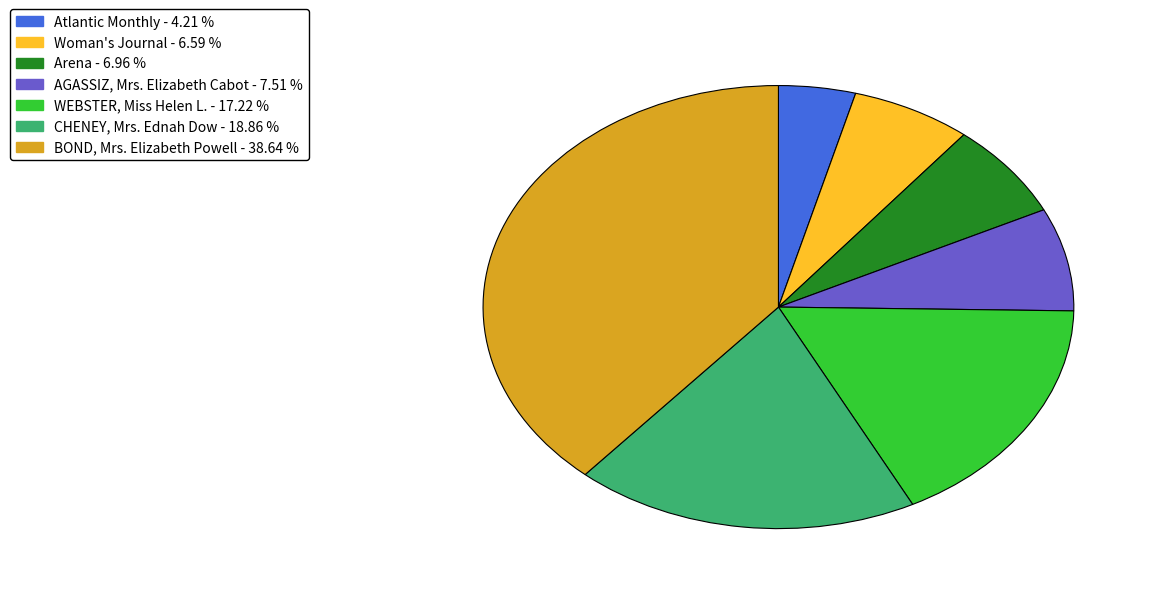

Which category has the biggest portion of the pie?

BOND, Mrs. Elizabeth Powell